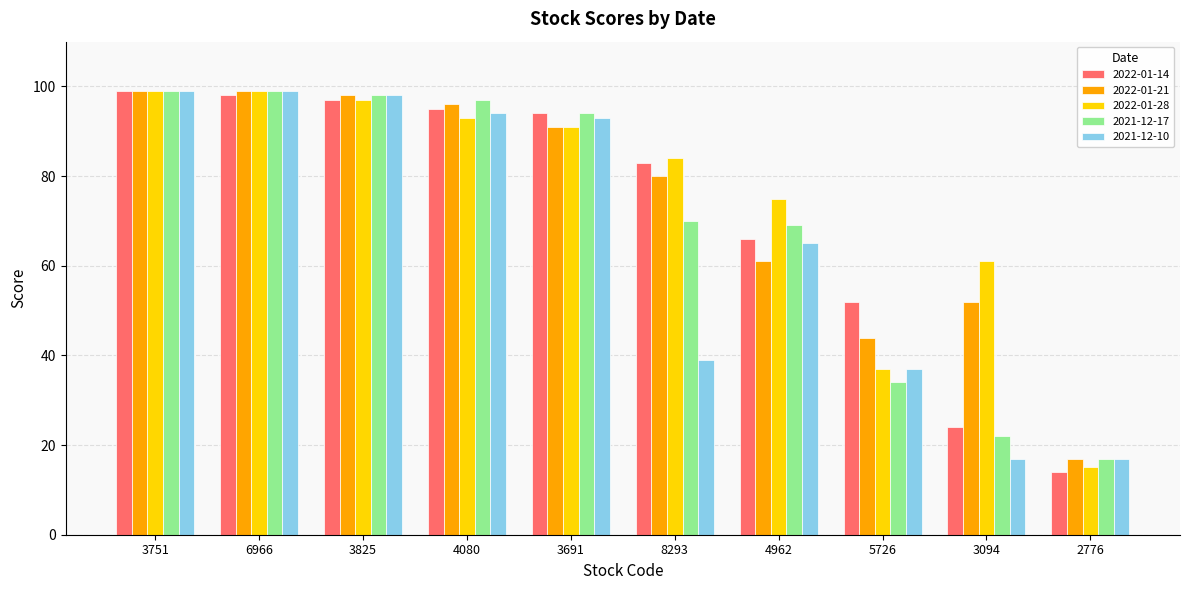

What are all the series names shown in the legend?

2022-01-14, 2022-01-21, 2022-01-28, 2021-12-17, 2021-12-10